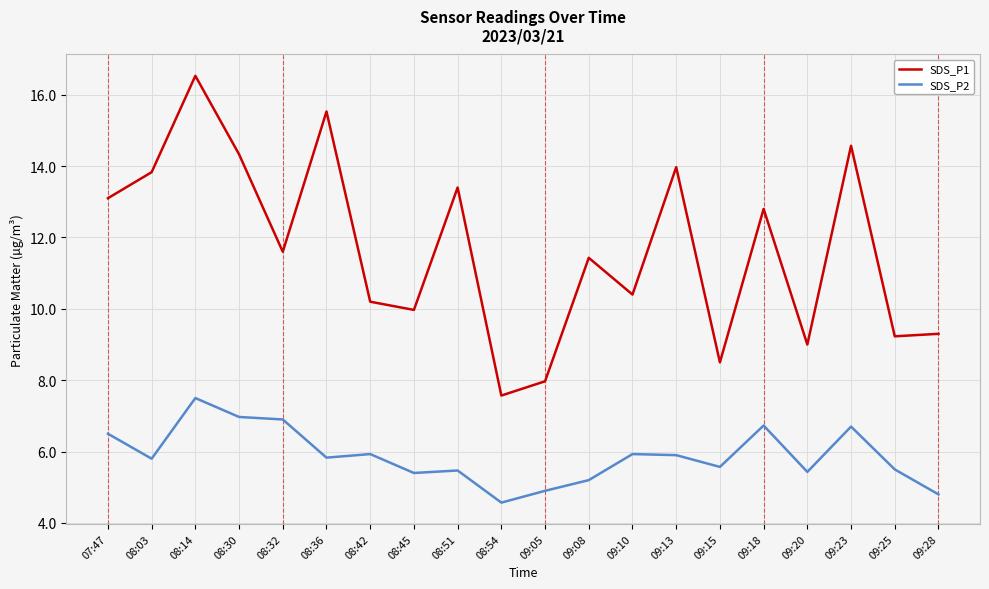

What is the difference between the maximum and minimum values in the SDS_P1 series?

9.0